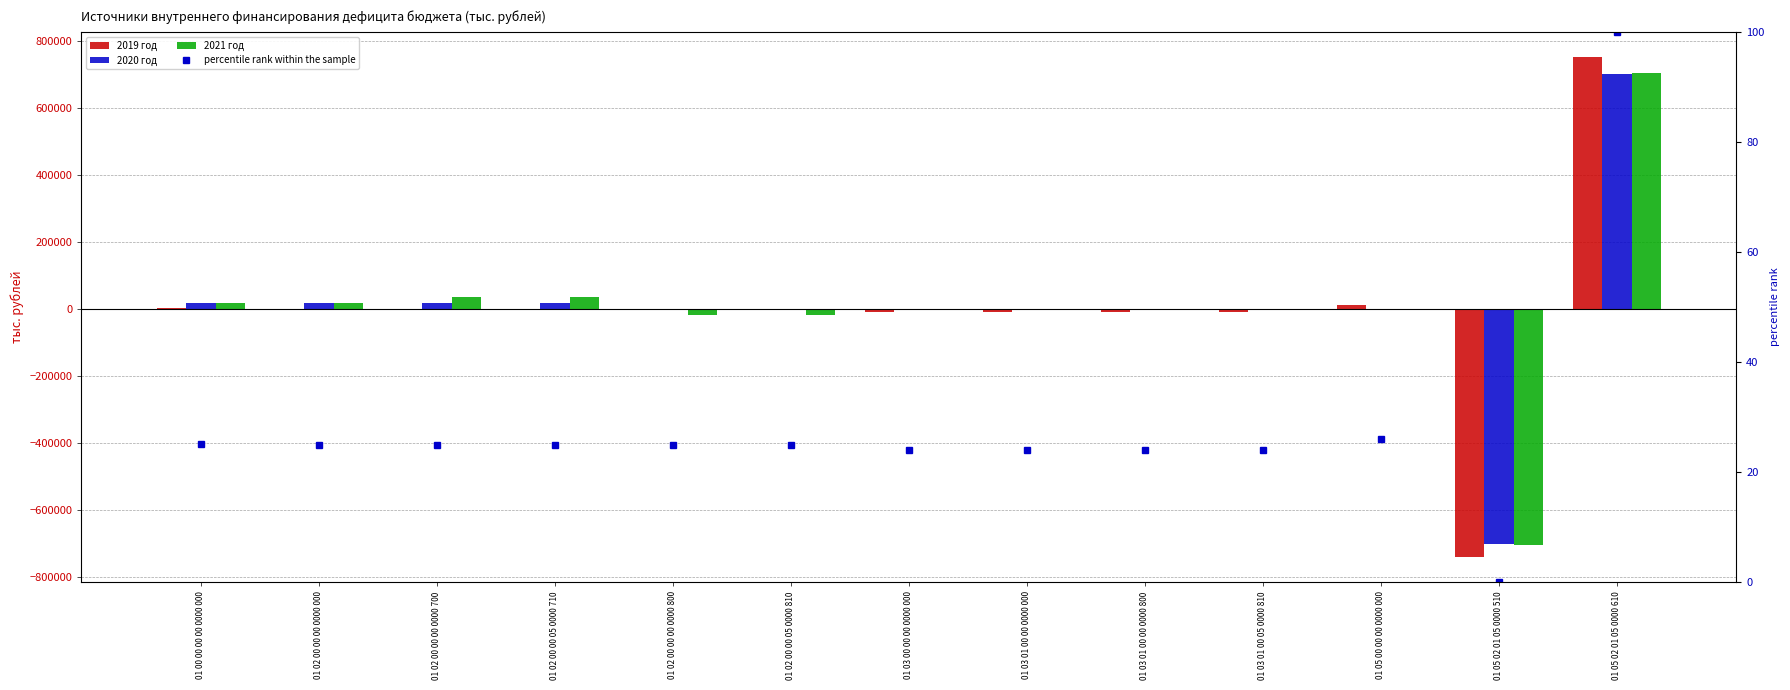

Which label corresponds to the largest value in the chart?

01 05 02 01 05 0000 610